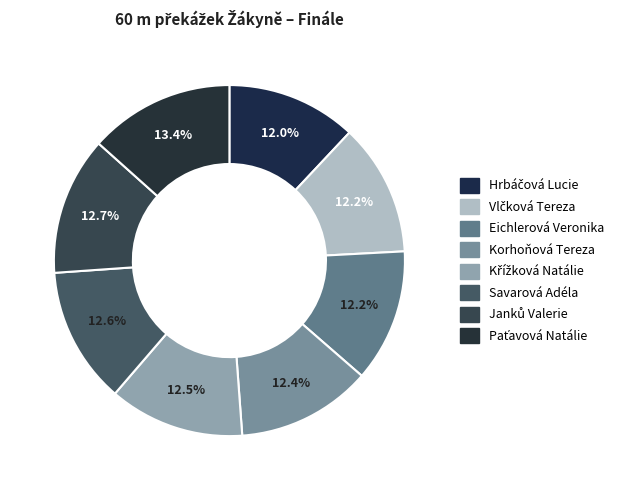

How many segments does this pie chart have?

8